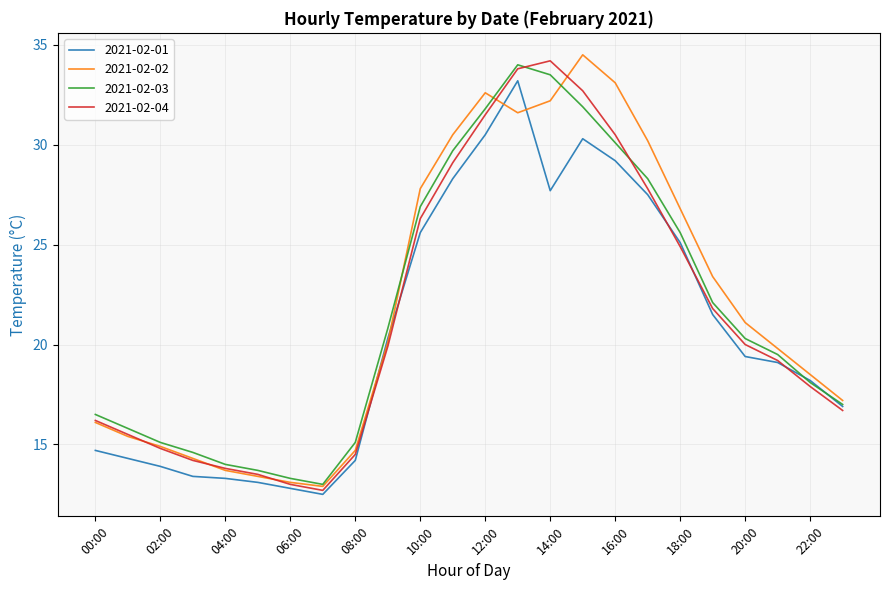

What is the maximum value shown in the chart?

34.5